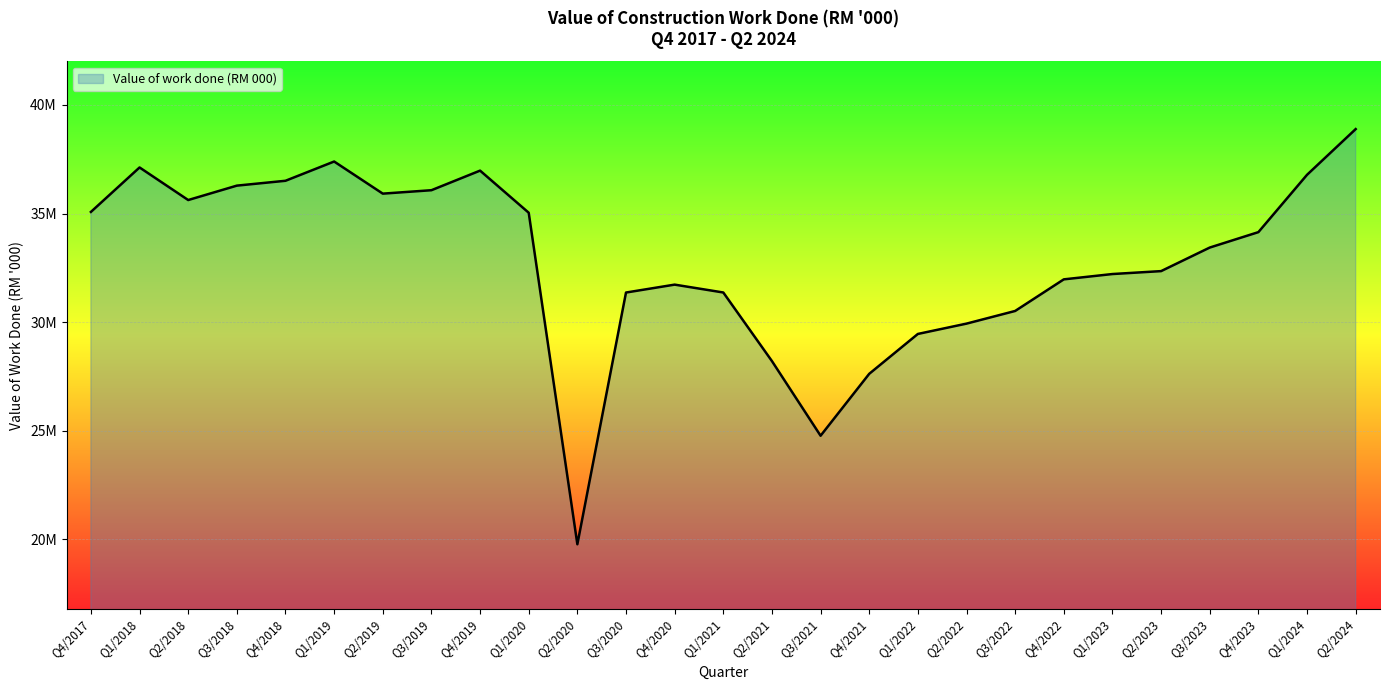

Is this an area chart (filled region under the line)?

Yes